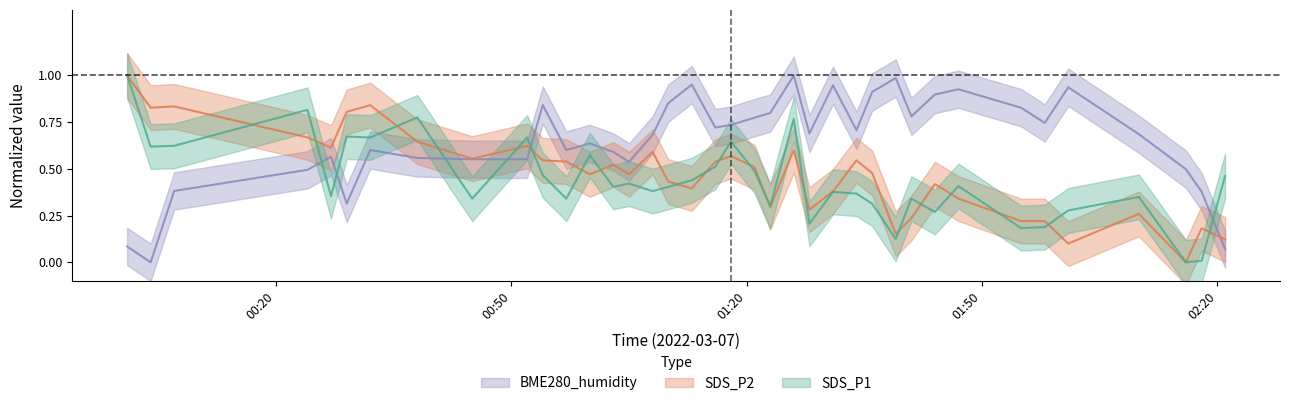

How many positive values does the SDS_P1 series have?

37